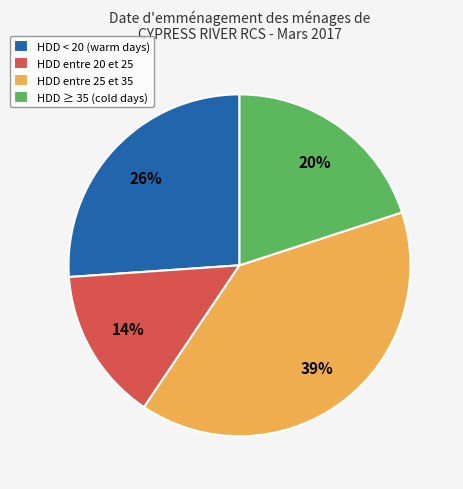

Do HDD entre 25 et 35 and HDD entre 20 et 25 together represent more than half of the pie?

Yes